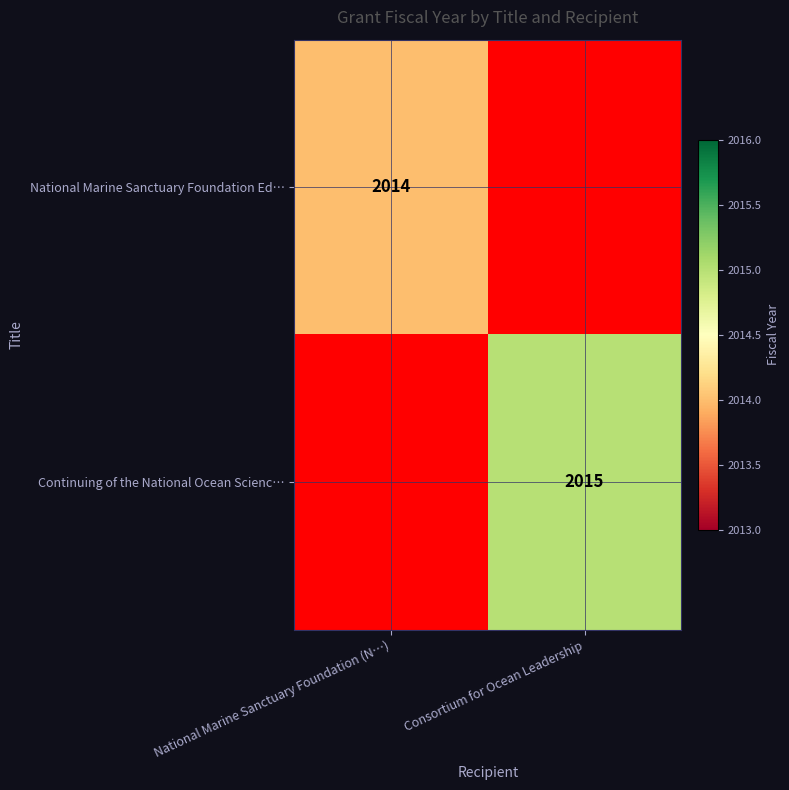

Is it true that National Marine Sanctuary Foundation Ed… equals 2014 at National Marine Sanctuary Foundation (N…)?

True